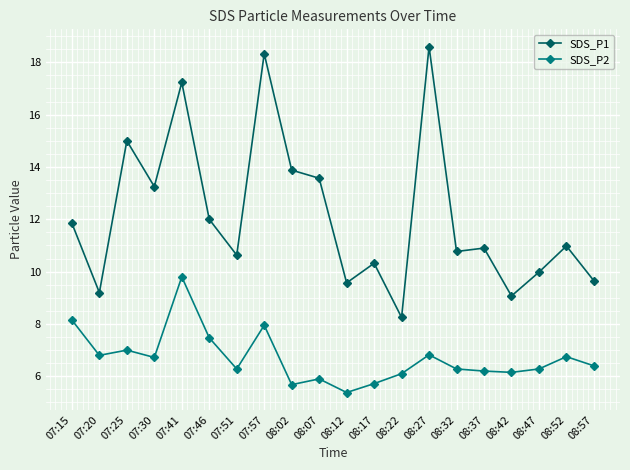

What is the difference between the maximum and minimum values in the SDS_P2 series?

4.4